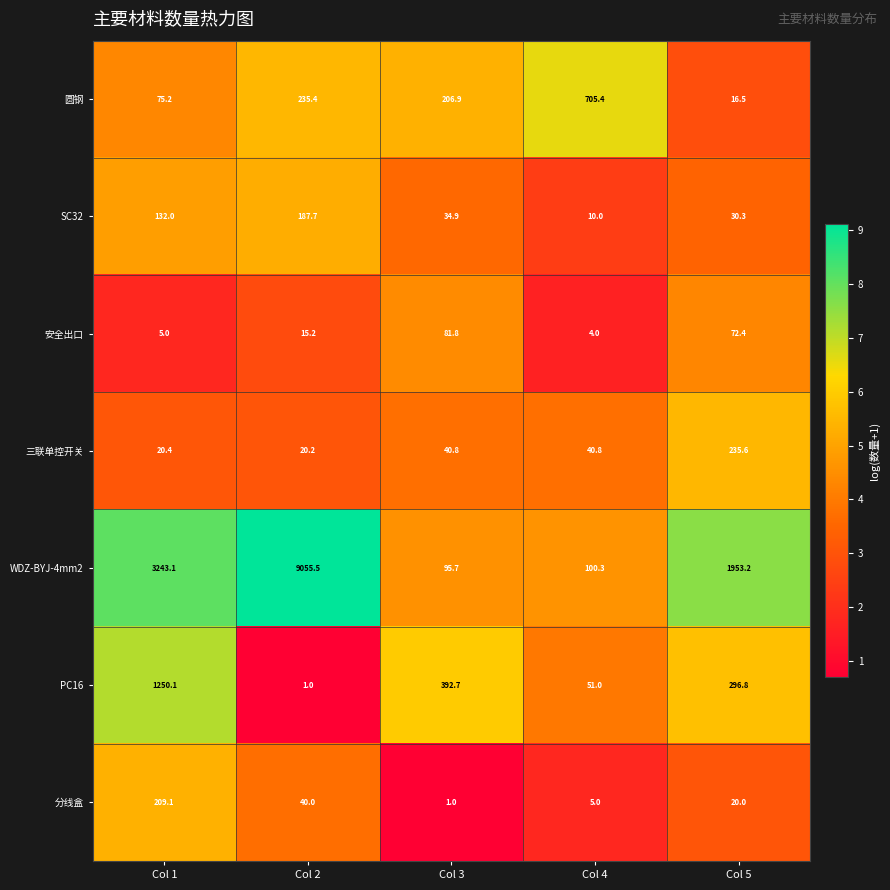

True or false: 分线盒 has a value of 13.5 at Col 5.

False